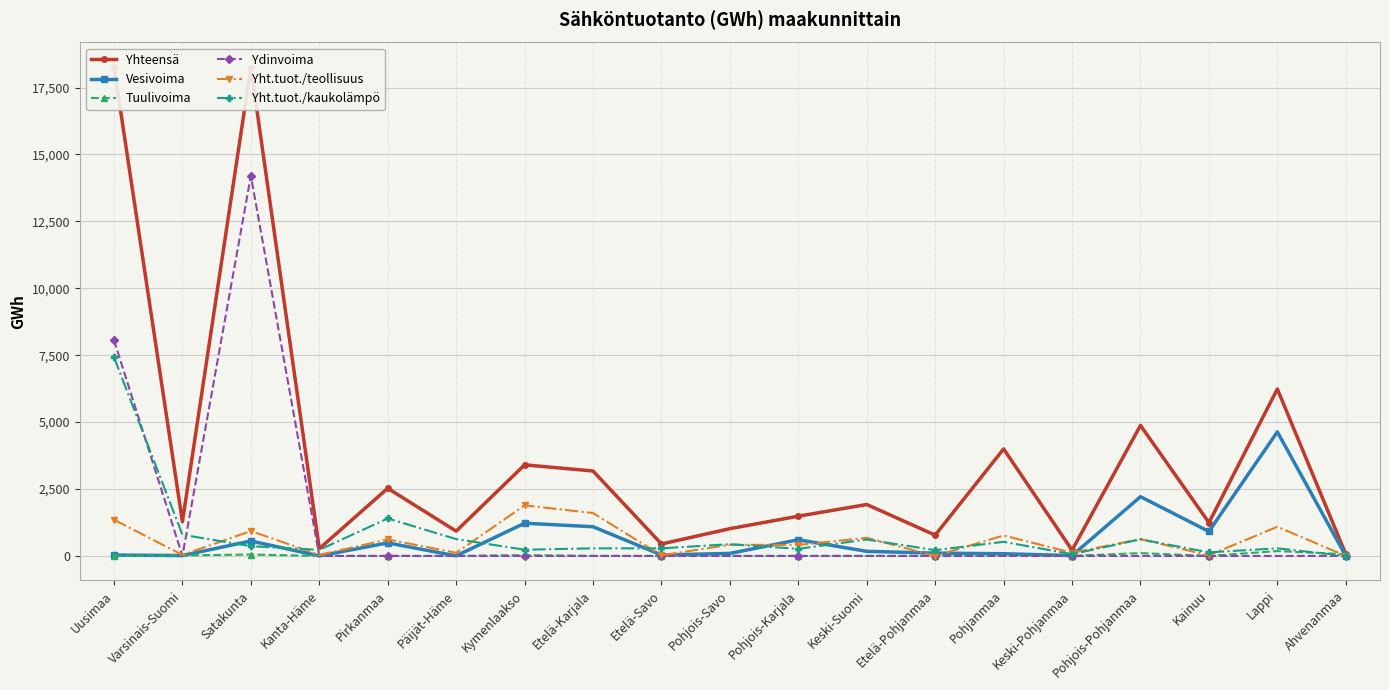

How many times do Vesivoima and Yht.tuot./teollisuus cross each other?

7